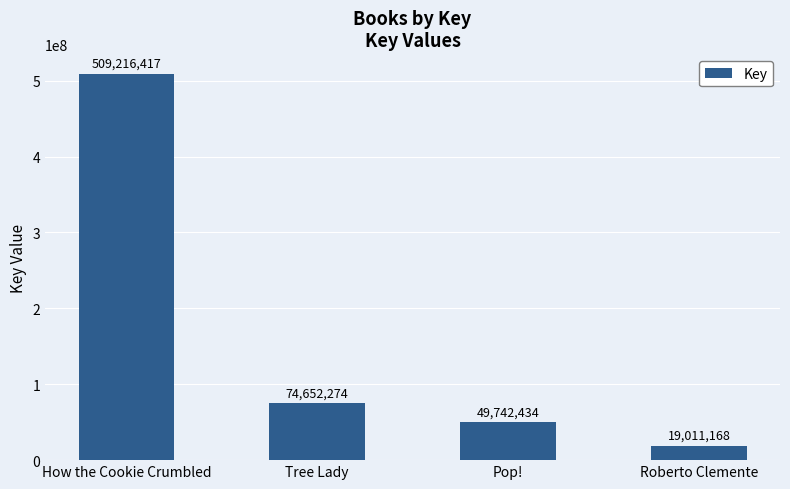

What position from the right is Roberto Clemente?

1